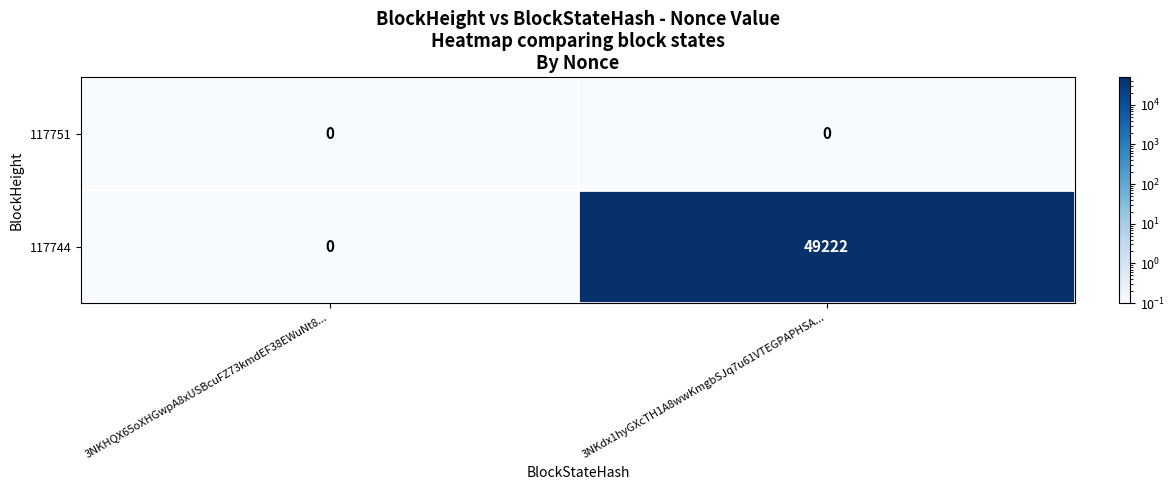

Which series has the largest total across all categories?

117744